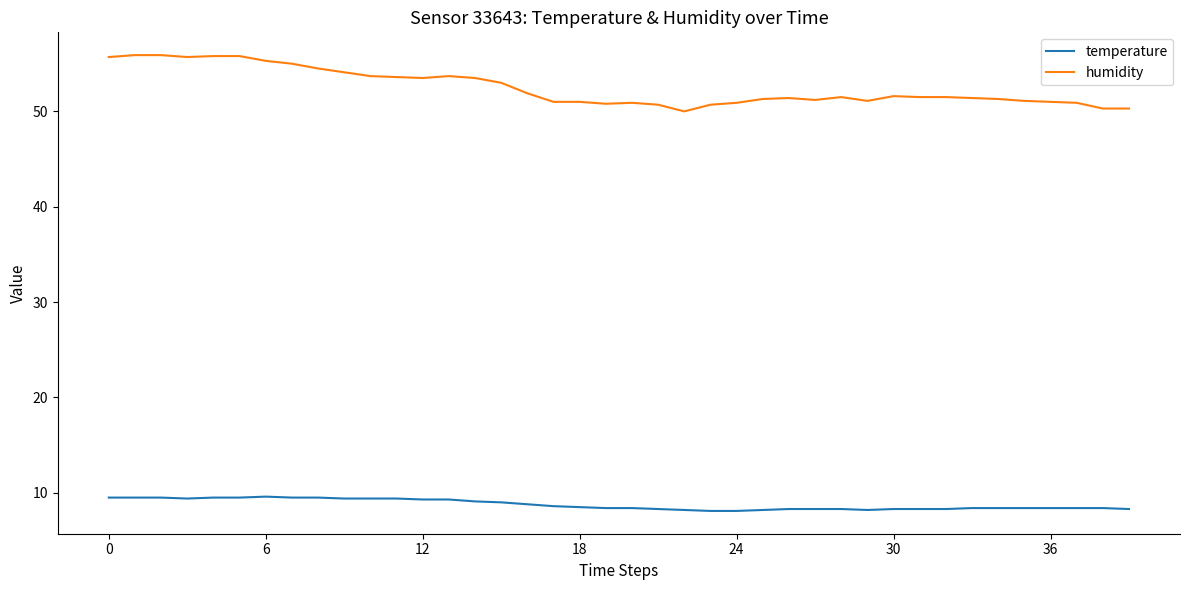

True or false: humidity has more than 2 points higher than both neighbors.

True